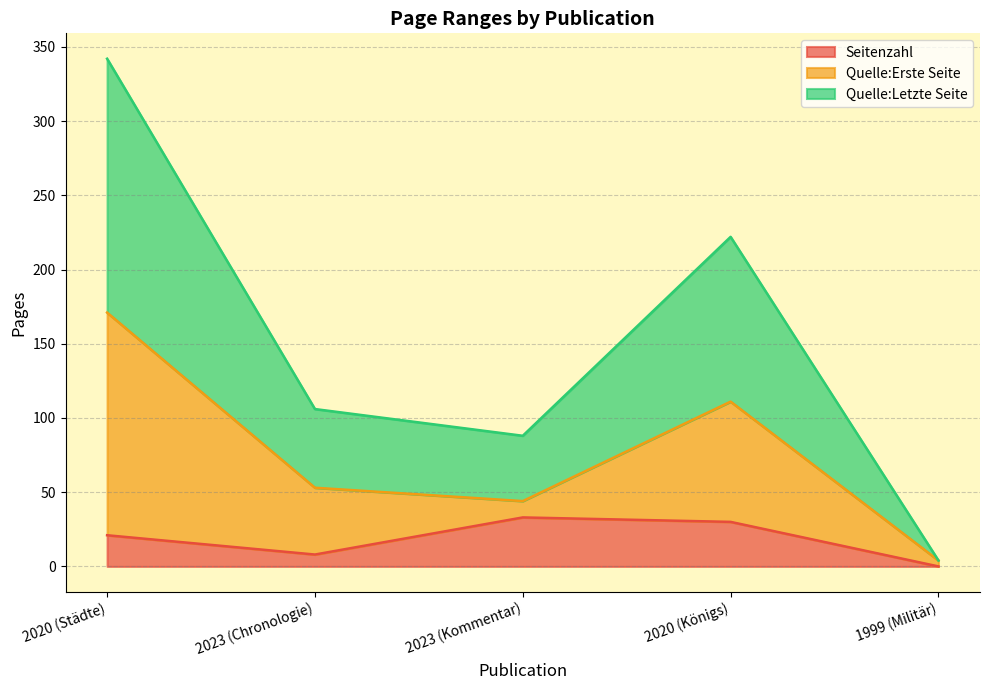

What is the total value across all series at 2020 (Königs)?

222